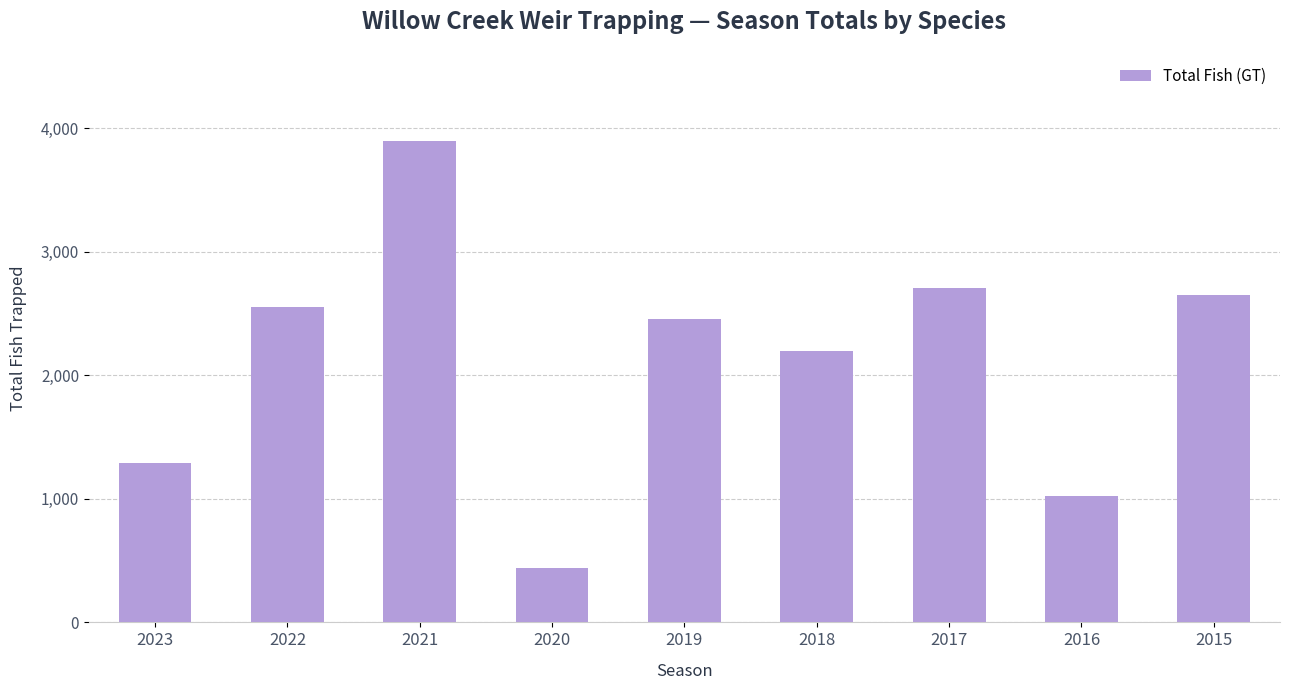

At which label does the data first exceed 2459?

2022